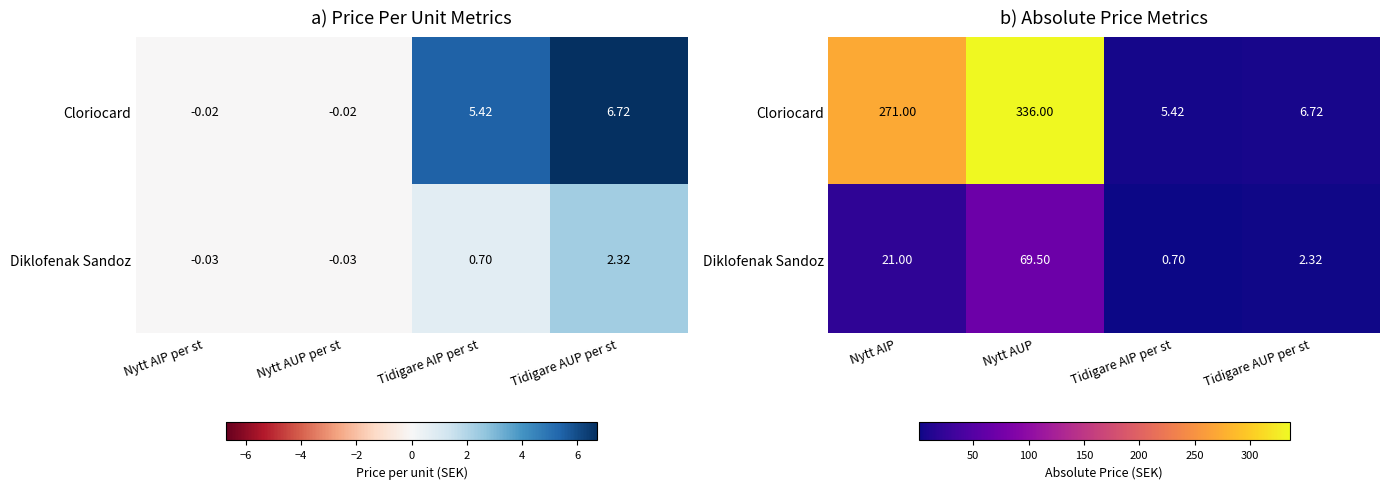

What is the difference between the second highest and minimum values in the Diklofenak Sandoz series?

20.3